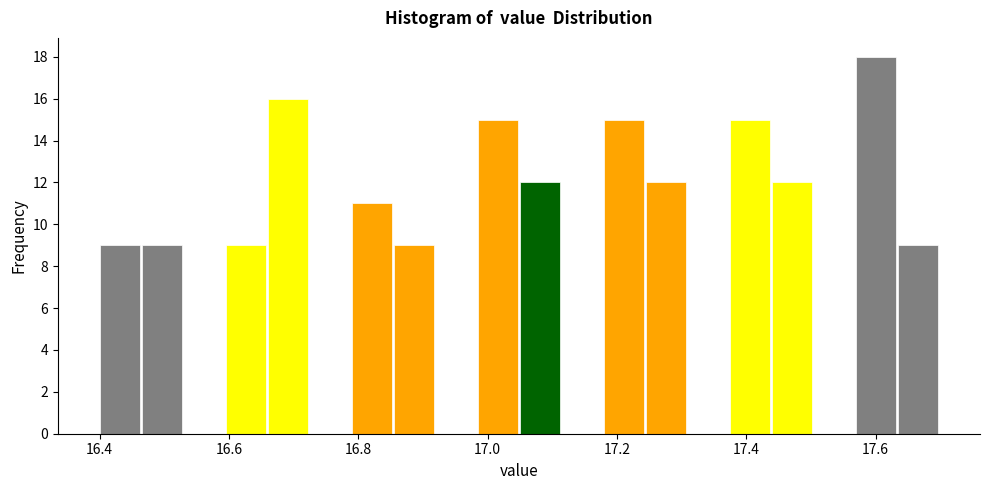

Around what value on the x-axis is the tallest bar? Give the approximate position of its centre, as read against the axis.

17.60